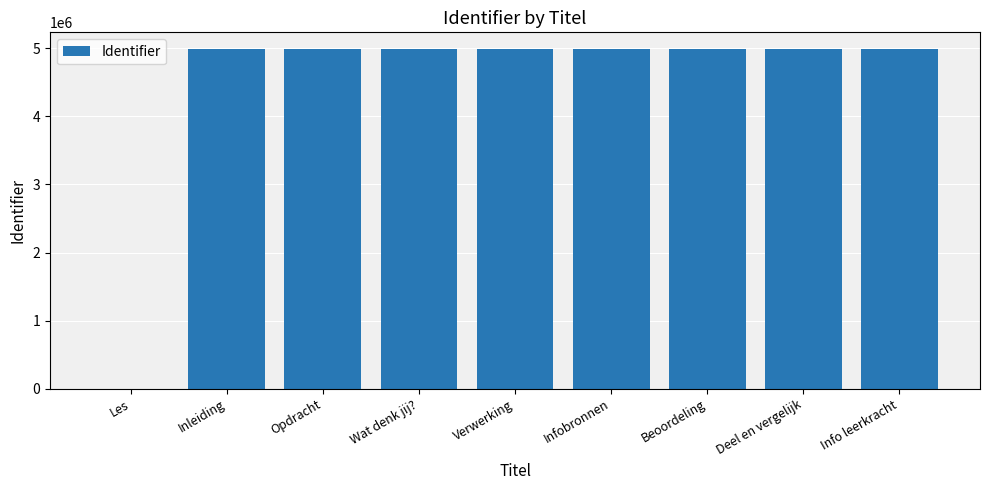

What is the difference between the values at Info leerkracht and Les?

4984605